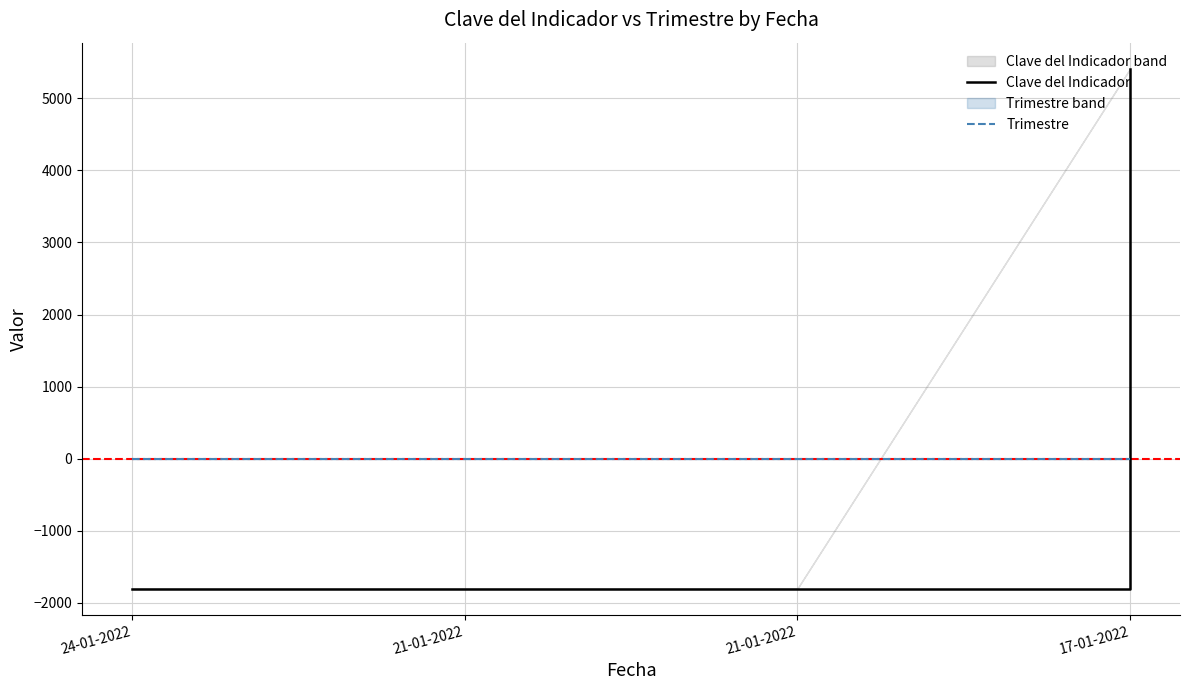

After their last crossing, which series has the higher values: Trimestre or Clave del Indicador?

Clave del Indicador